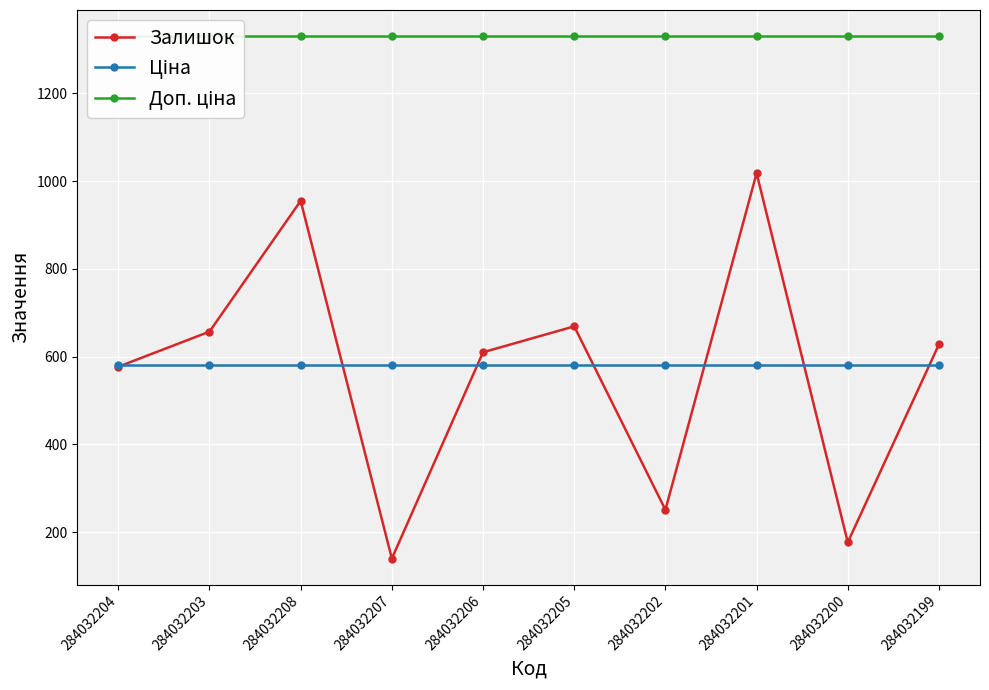

Which has a higher value, 284032202 or 284032203?

284032203